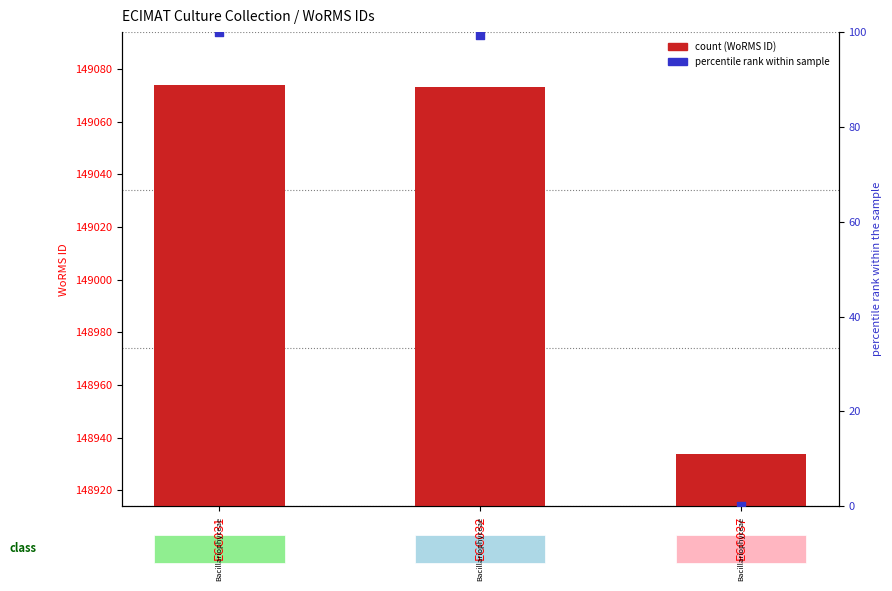

Which series has the largest Y range (max minus min)?

WoRMS ID